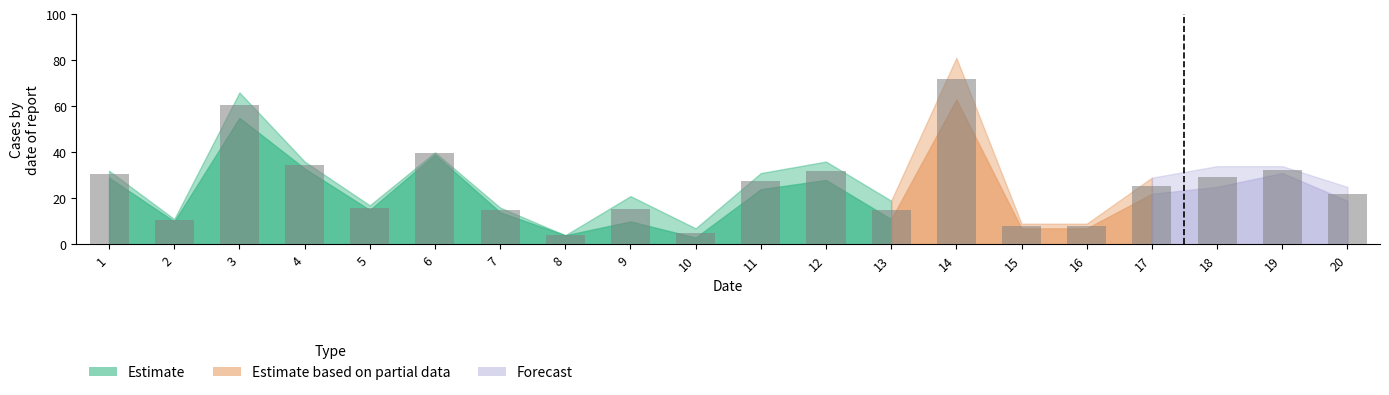

Reading left to right, transcribe all the data shown in this chart.

1=30.5	2=10.5	3=60.5	4=34.5	5=16.0	6=39.5	7=15.0	8=4.0	9=15.5	10=5.0	11=27.5	12=32.0	13=15.0	14=72.0	15=8.0	16=8.0	17=25.5	18=29.5	19=32.5	20=22.0